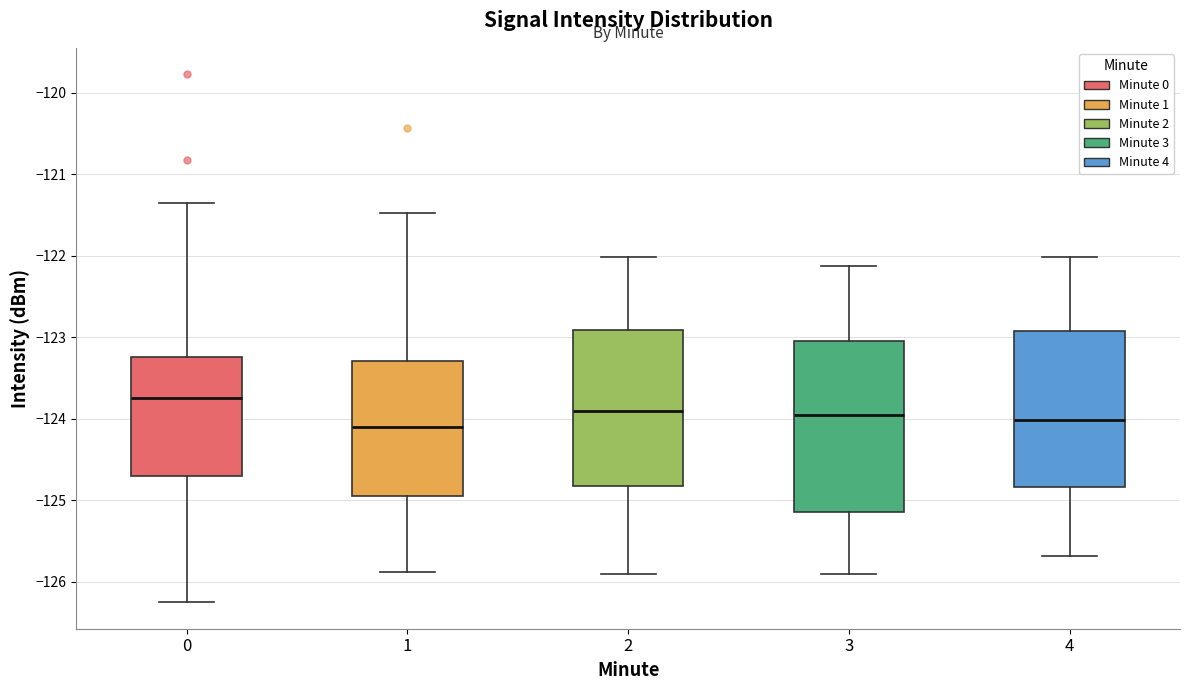

Reading left to right, read every box against the y-axis: the position of its median line, the range the box covers, and the ends of its whiskers. The values are not printed on the chart, so give them approximately, as read against the axis.

0: median -123.7, box -124.7 to -123.2, whiskers -126.3 to -121.4
1: median -124.1, box -125.0 to -123.3, whiskers -125.9 to -121.5
2: median -123.9, box -124.8 to -122.9, whiskers -125.9 to -122.0
3: median -124.0, box -125.1 to -123.0, whiskers -125.9 to -122.1
4: median -124.0, box -124.8 to -122.9, whiskers -125.7 to -122.0